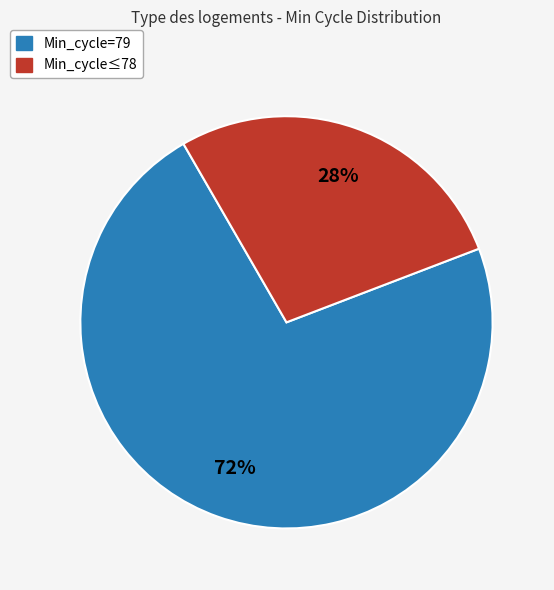

To the nearest percent, what is the average slice percentage?

50%